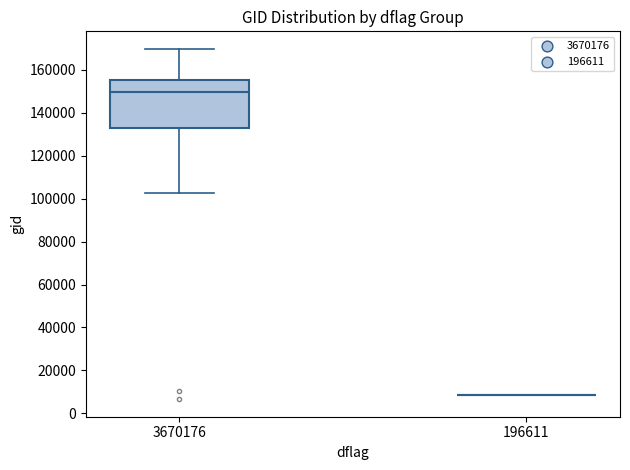

Comparing the boxes themselves (not the whiskers), which one is the tallest?

3670176